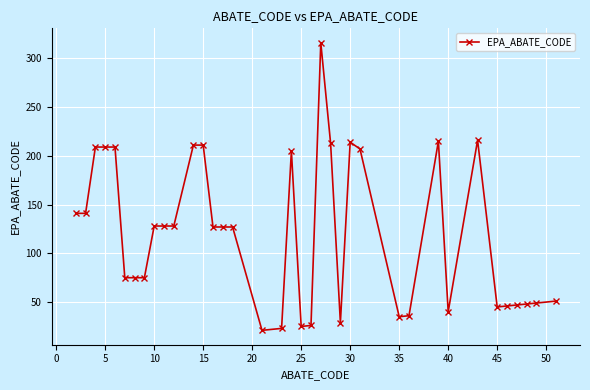

What is the average value?

120